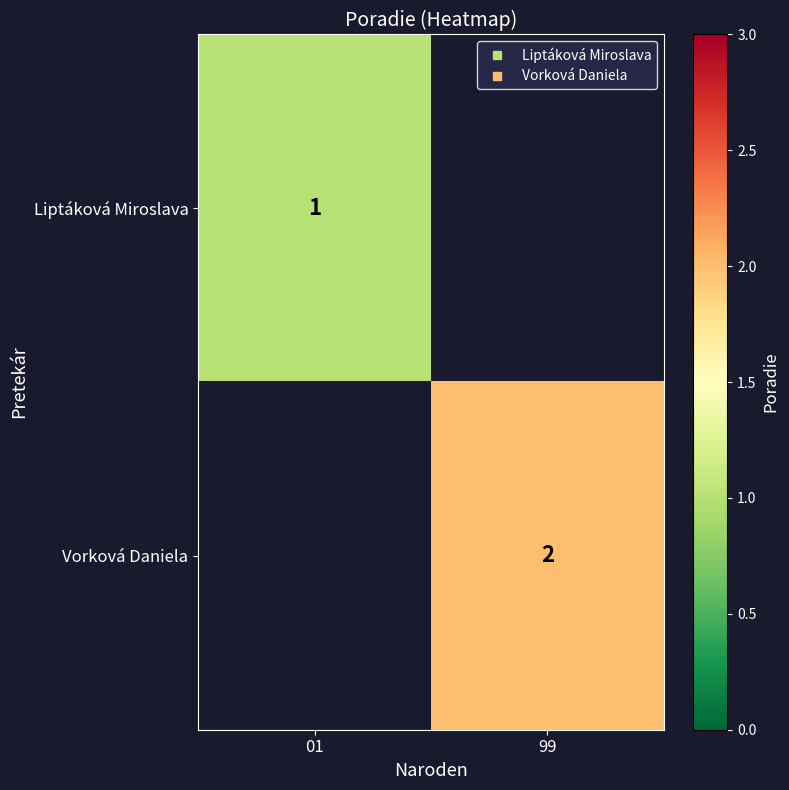

Between 99 and 01, which is larger?

01